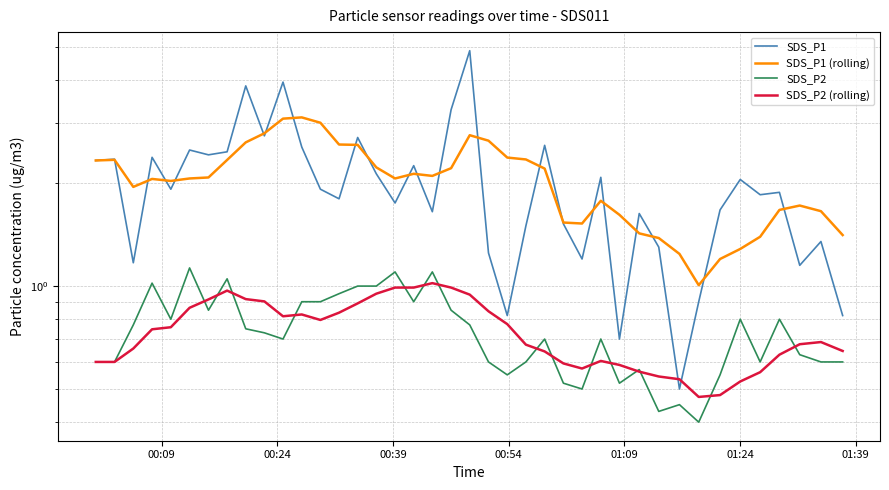

Which series has the largest total across all categories?

SDS_P1 (rolling)